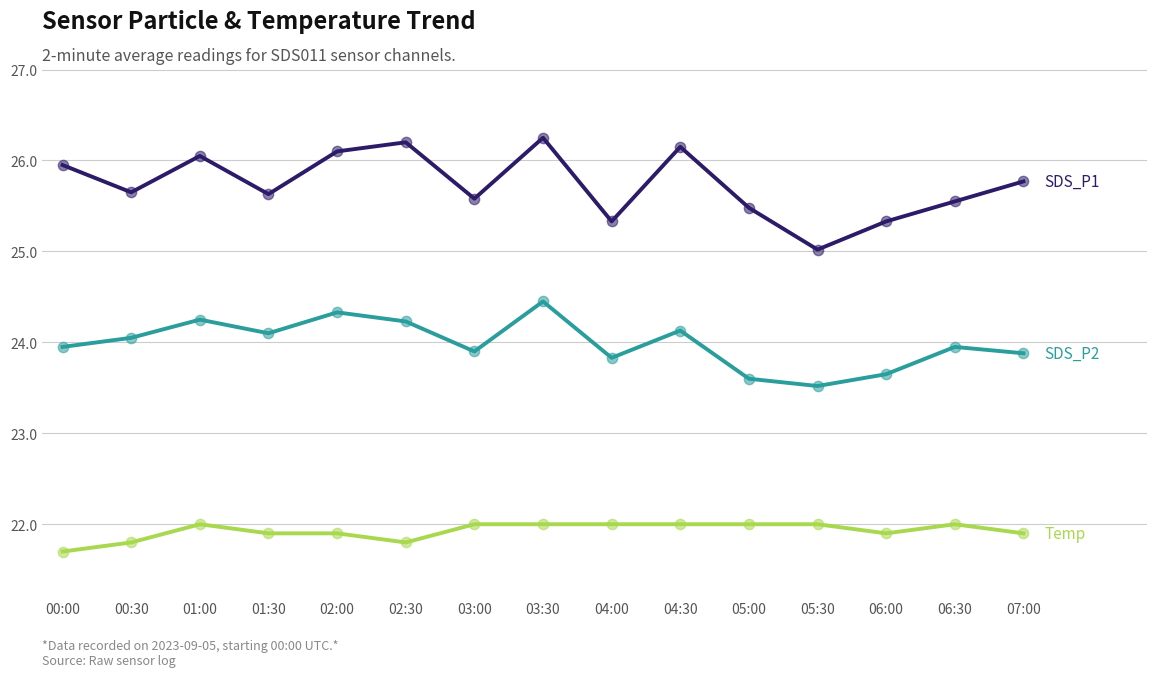

What position from the right is 00:00?

15